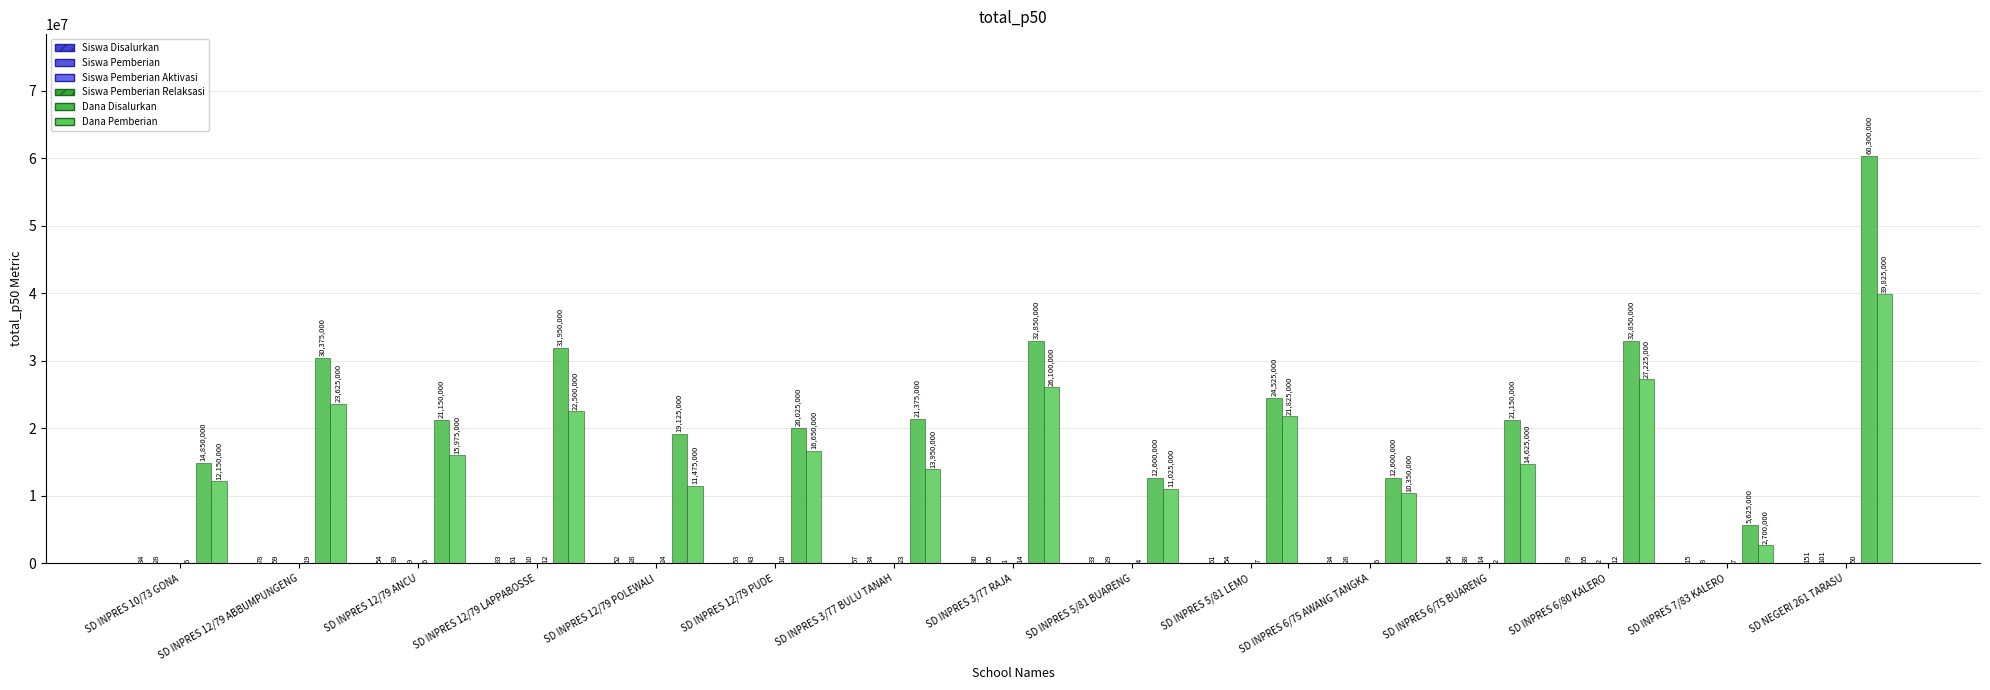

What is the sum of the Dana Pemberian values at SD INPRES 6/80 KALERO and SD NEGERI 261 TARASU?

67050000